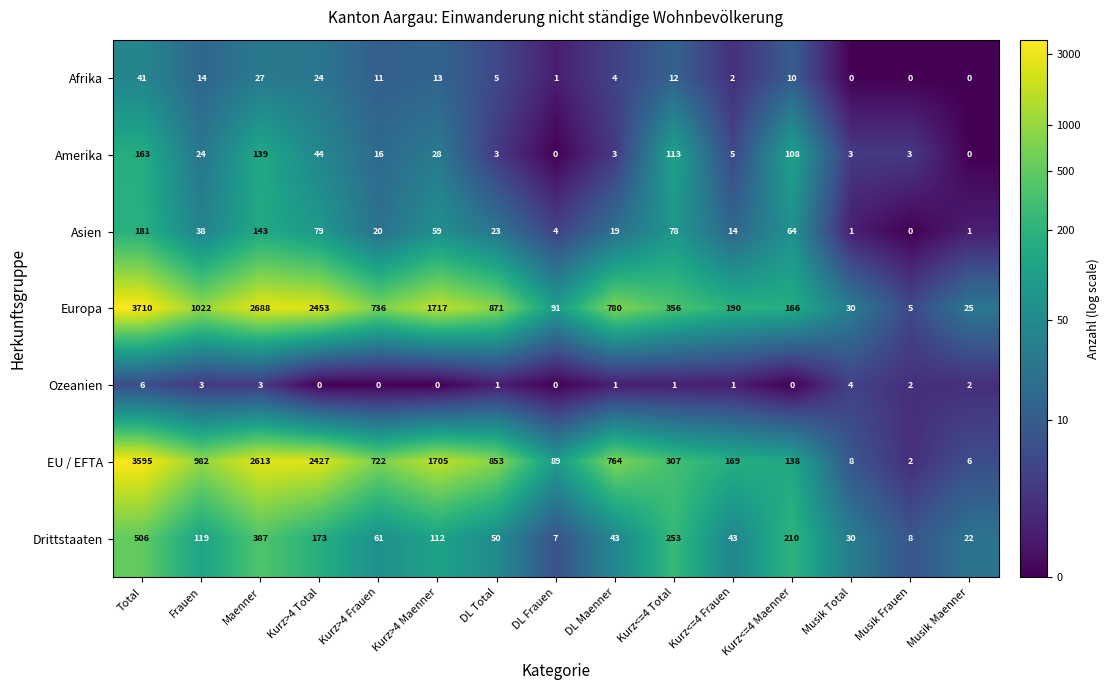

How many distinct data groups are displayed?

7